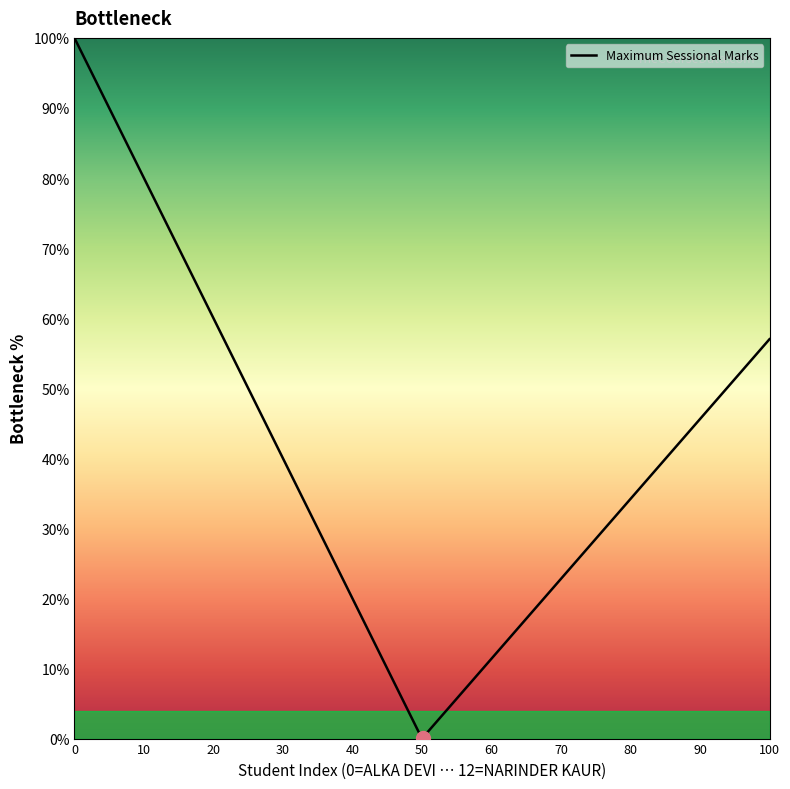

What is the greatest value displayed?

100.0